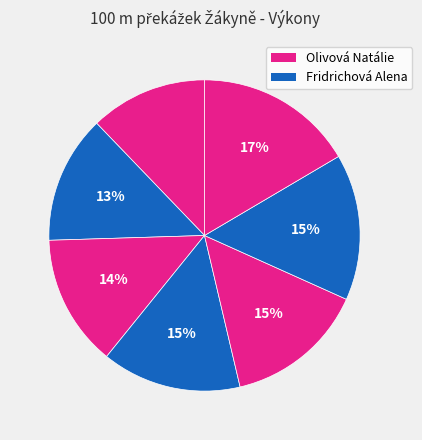

How many slices are in this pie chart?

7